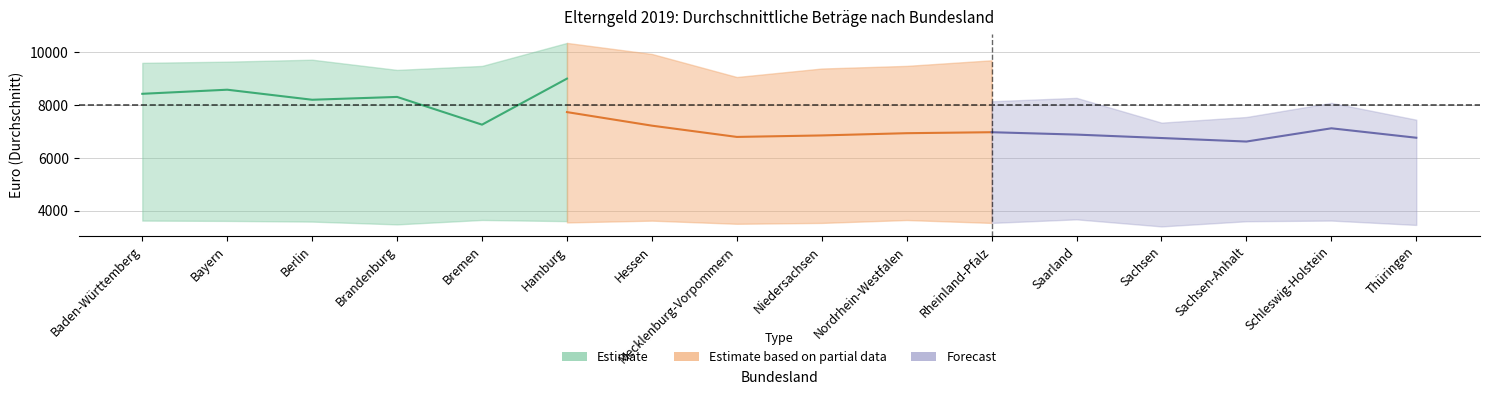

In mit_erwerbseinkommen_auszahl, how many points are lower than both neighbors (excluding endpoints)?

3